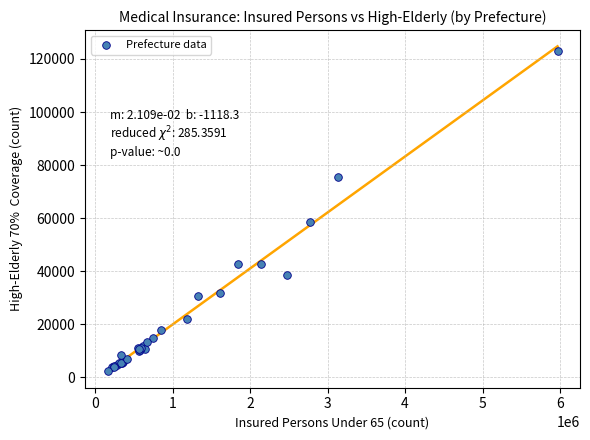

What Y value in the scatter plot is closest to 62649?

58429